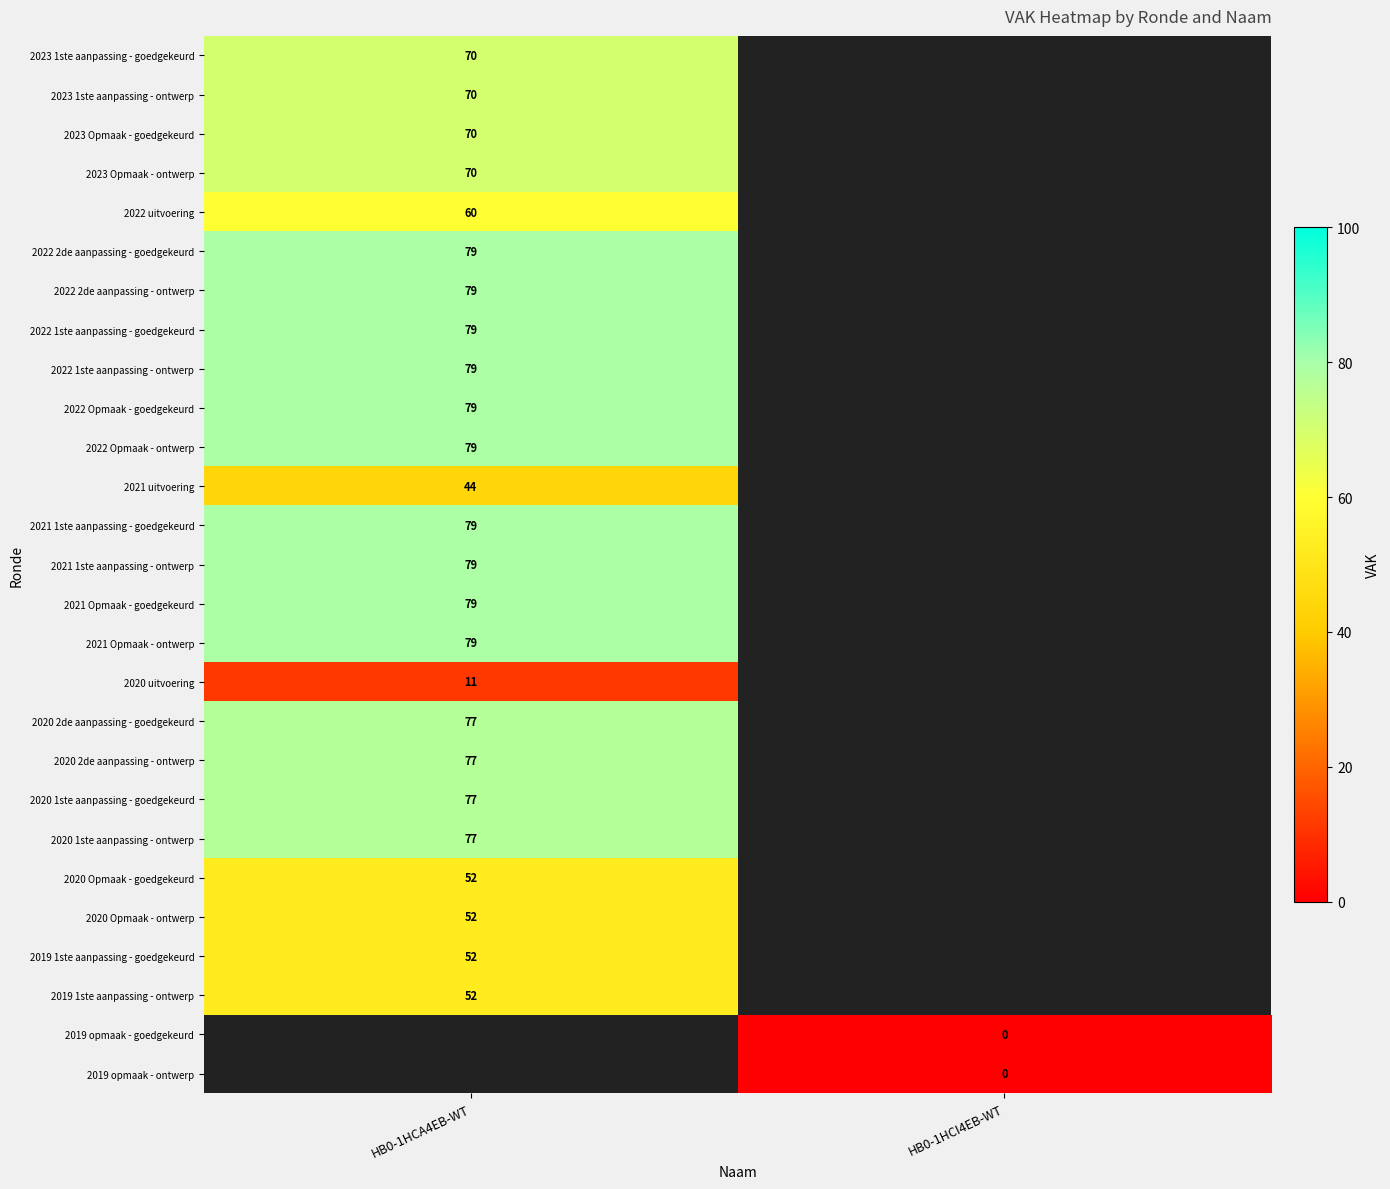

Is it true that 2020 1ste aanpassing - goedgekeurd equals 77 at HB0-1HCA4EB-WT?

True